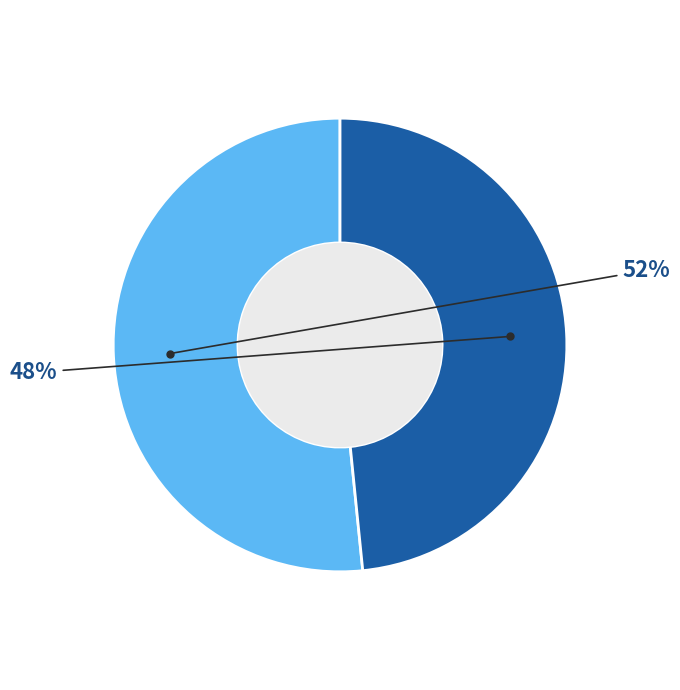

To the nearest percent, what is the average slice percentage?

50%